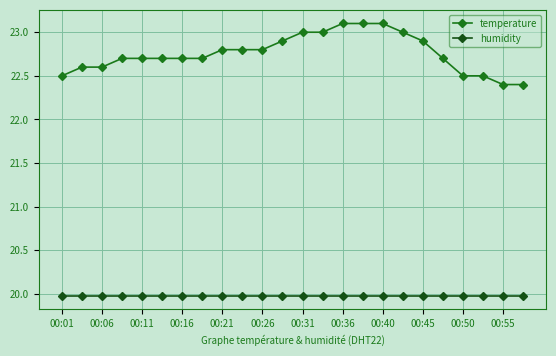

Rank the series by their average value, from highest to lowest.

temperature, humidity